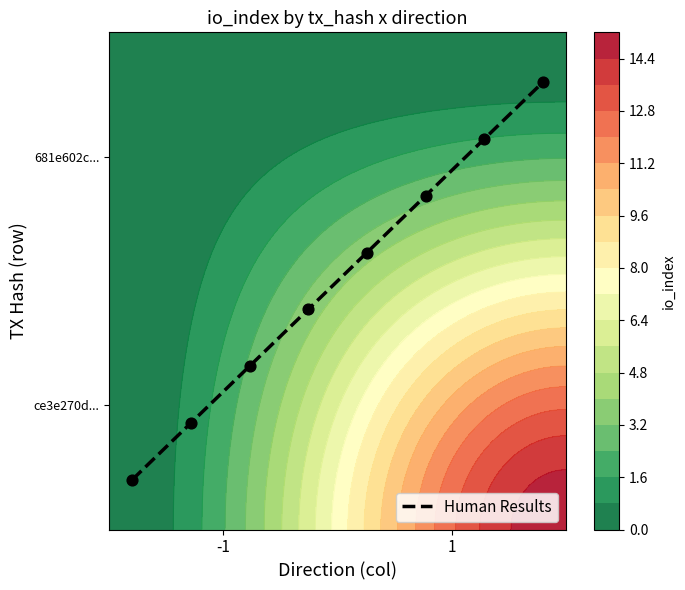

How many values are between 0 and 1?

8